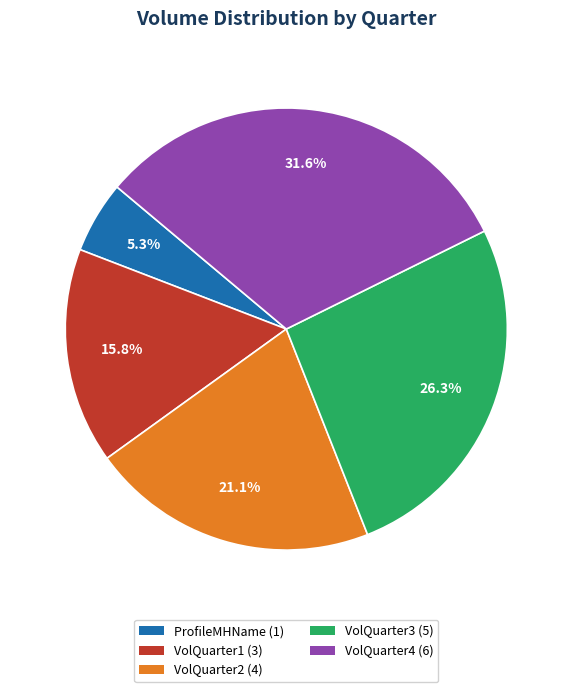

Which category has the smallest portion of the pie?

ProfileMHName